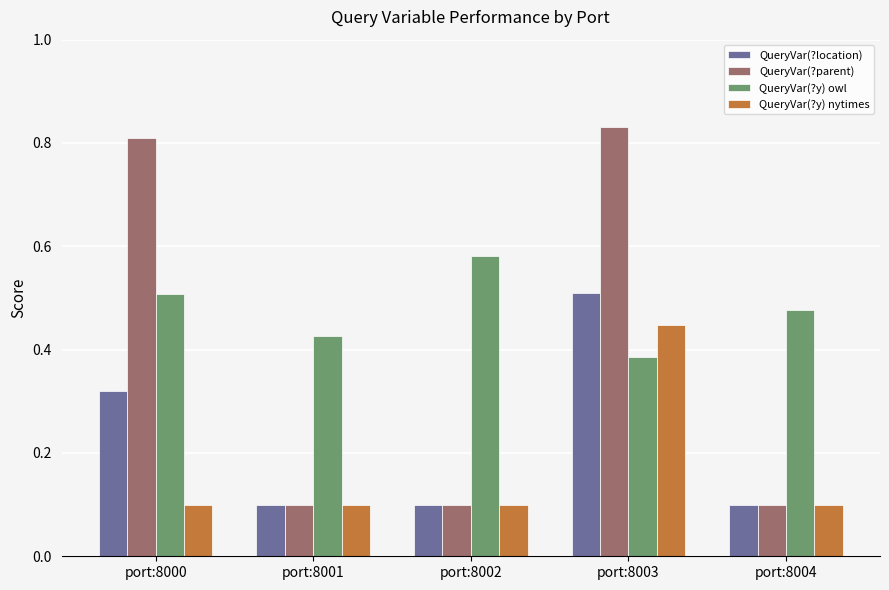

How many bars are there in total?

20